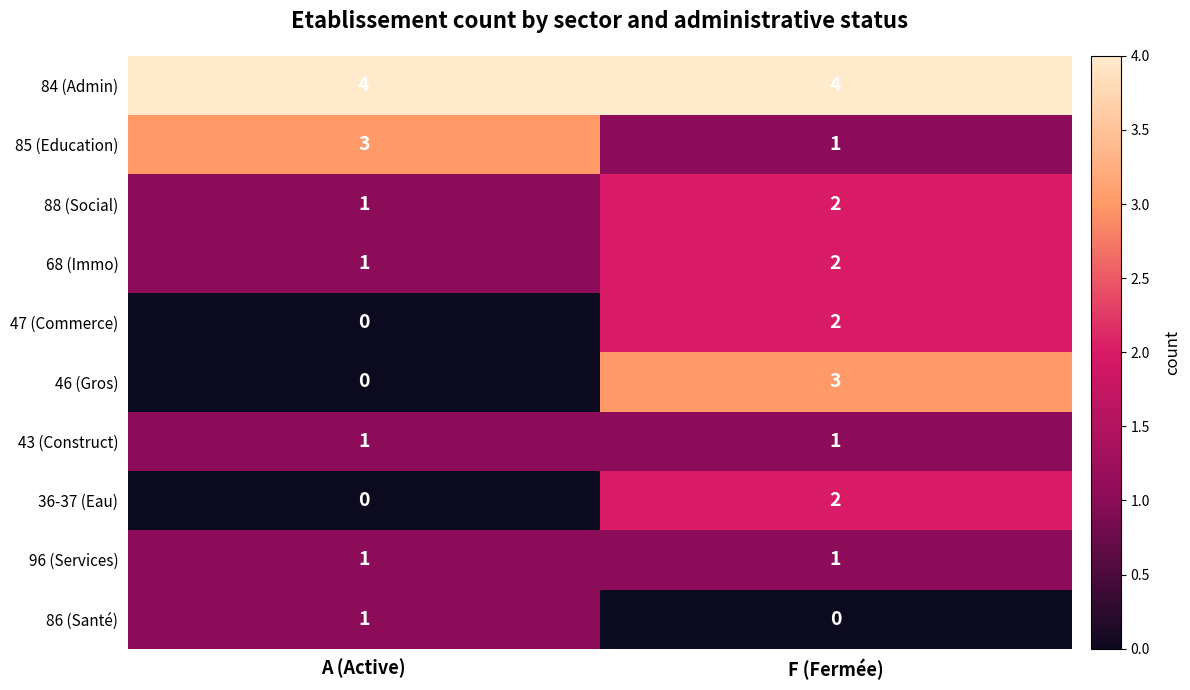

Count the number of categories in the chart.

2